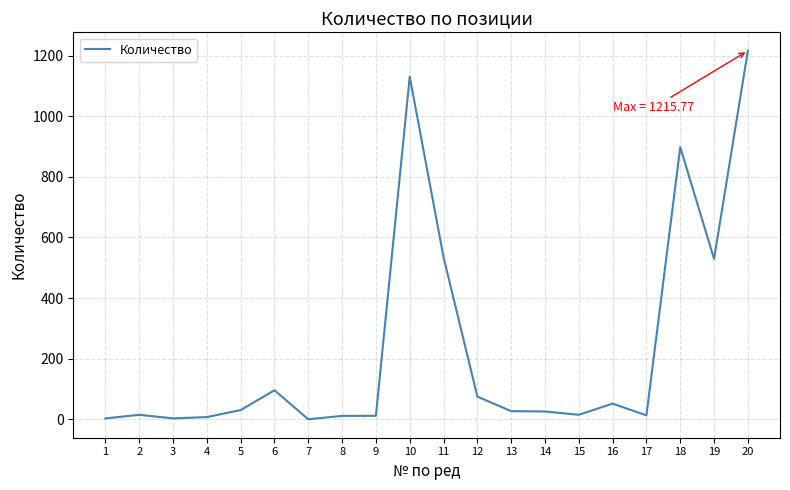

What is the difference between the maximum and minimum values?

1215.6